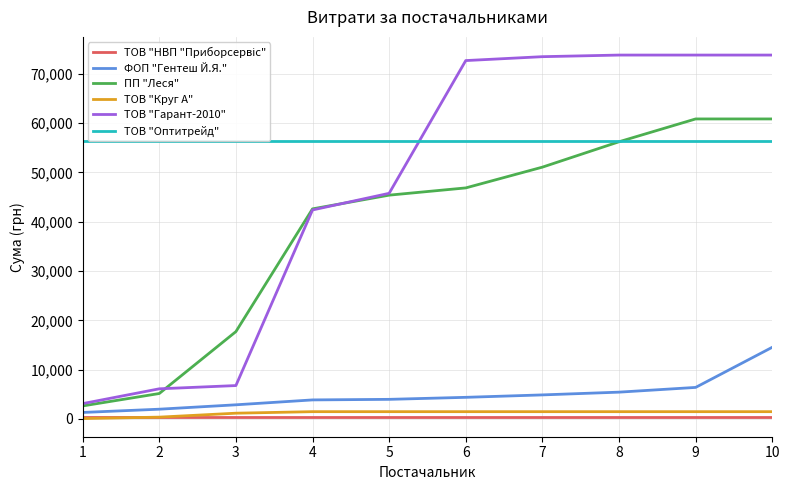

How many data points in ПП "Леся" are less than 46848?

5